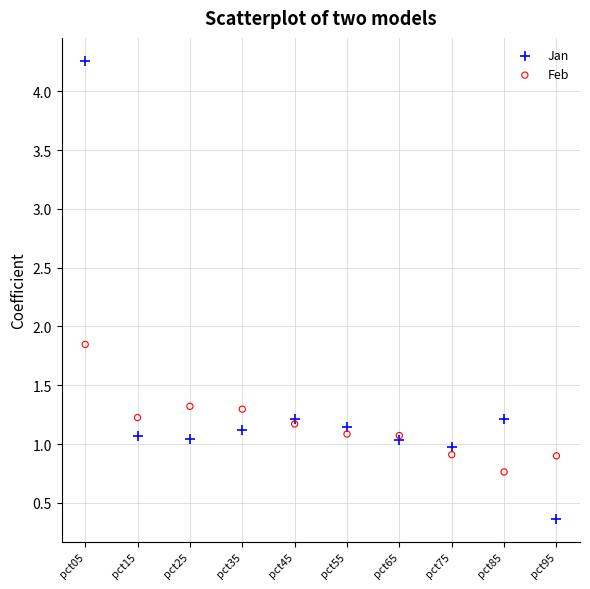

In the Jan series, what Y value is closest to 2?

1.2